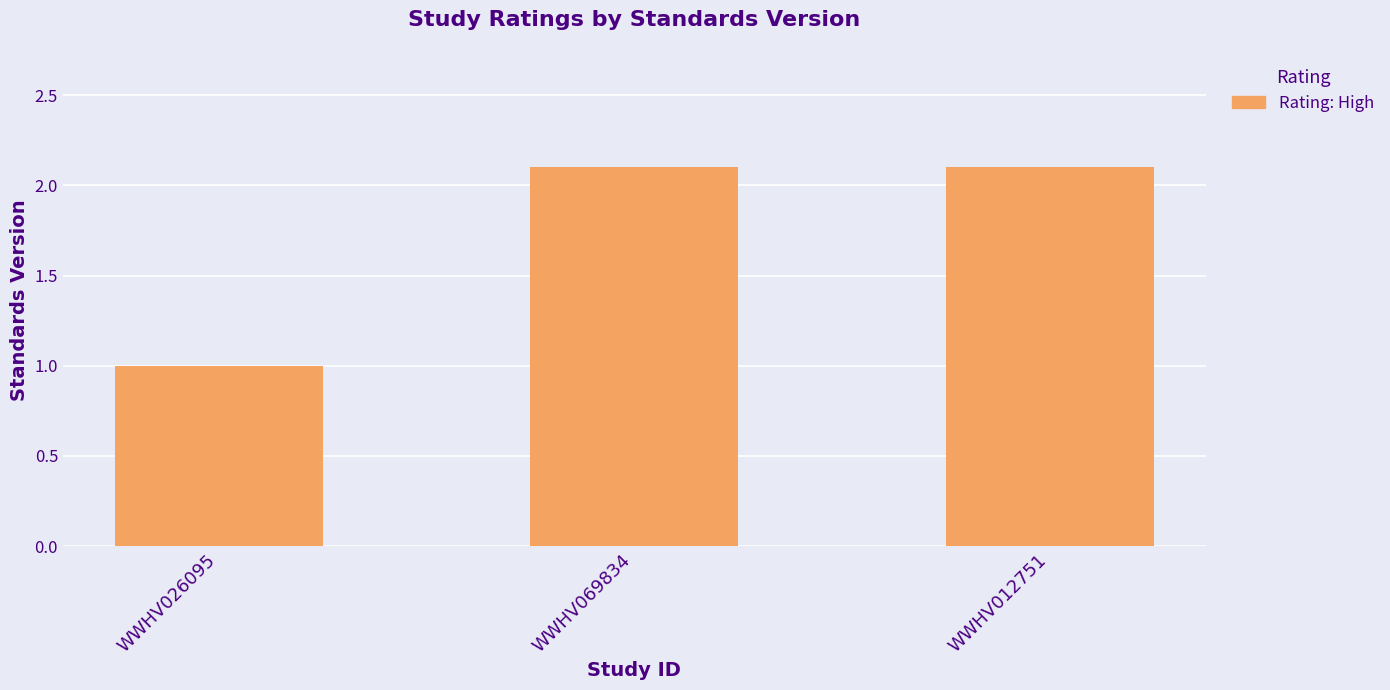

The value at WWHV012751 is 2.1. True or false?

True